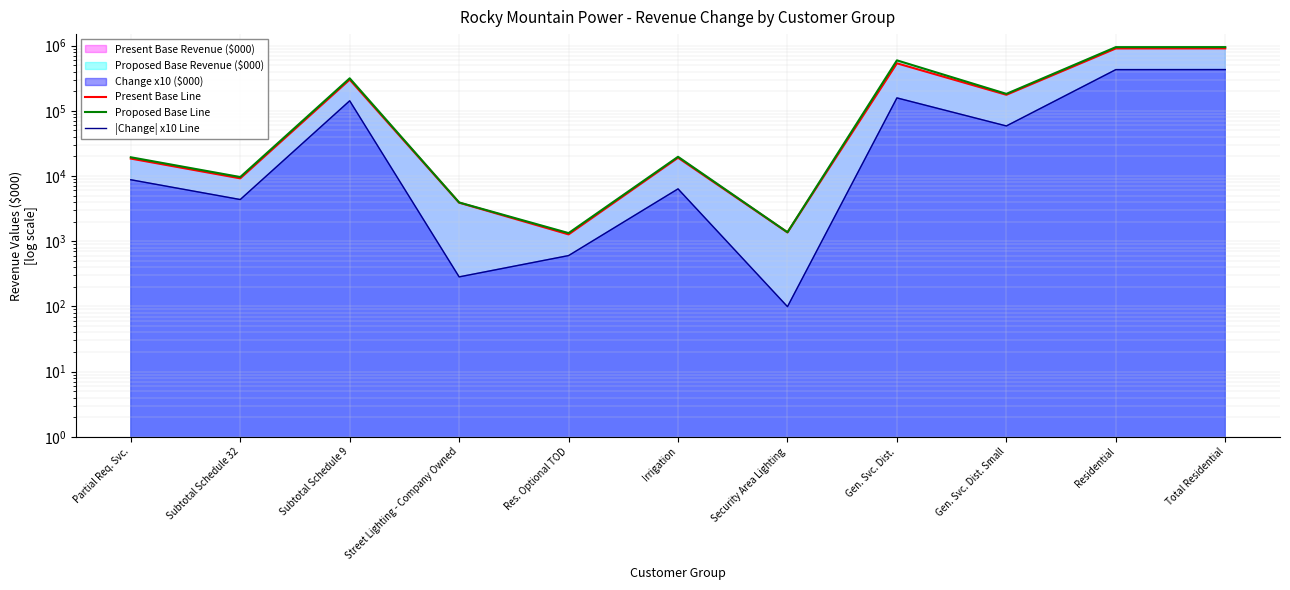

The value of |Change| x10 Line at Gen. Svc. Dist. is 157618.6. True or false?

True